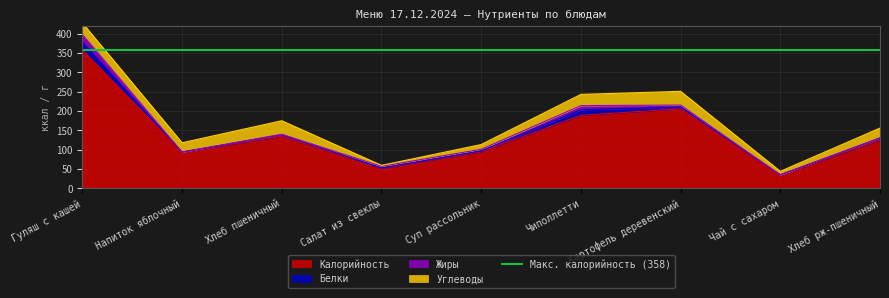

How many interior local valleys does the Углеводы series have?

3